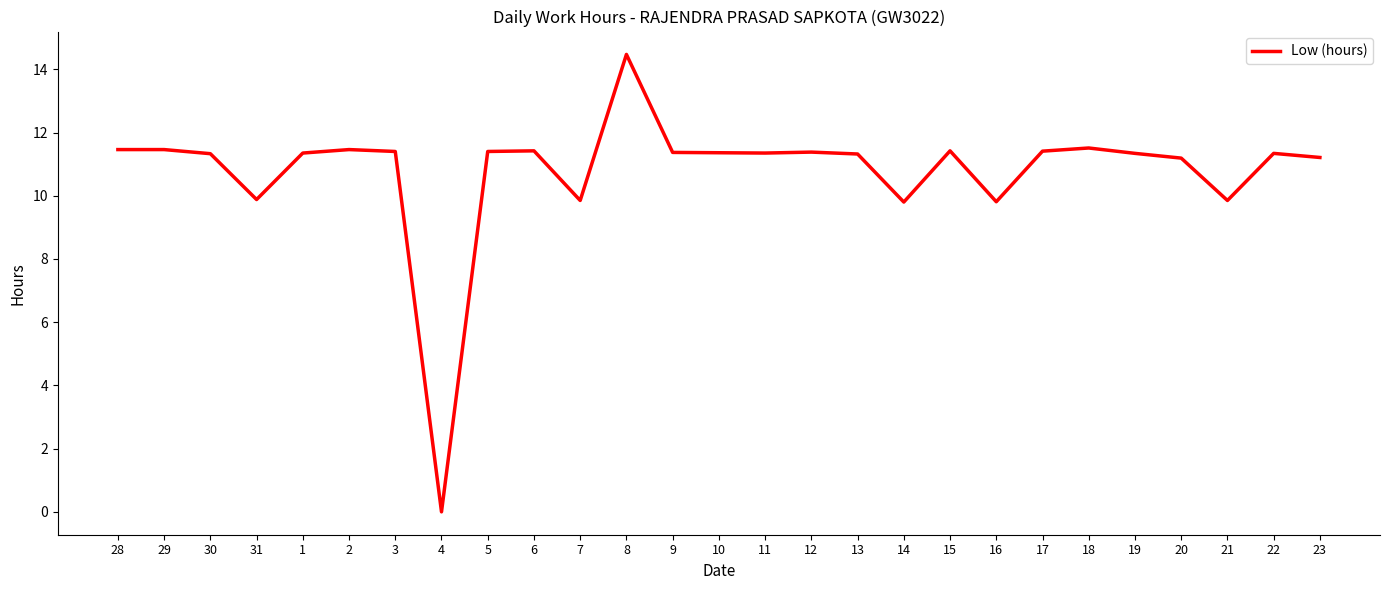

What position from the right is 9?

15